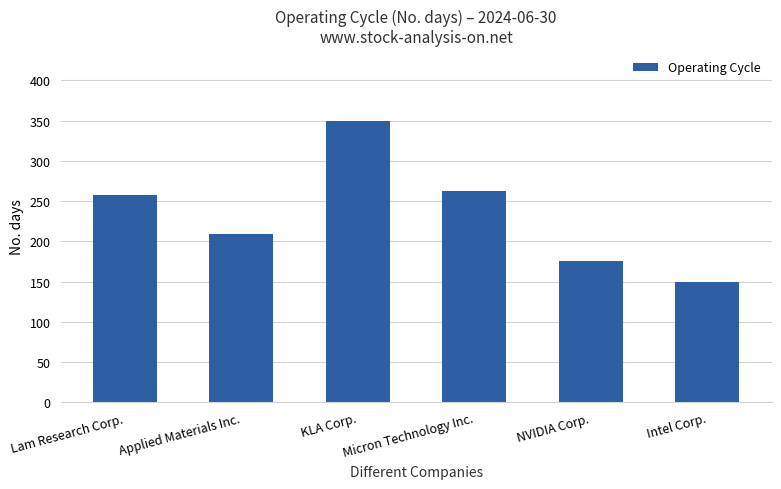

What is the difference between the maximum and minimum values?

201